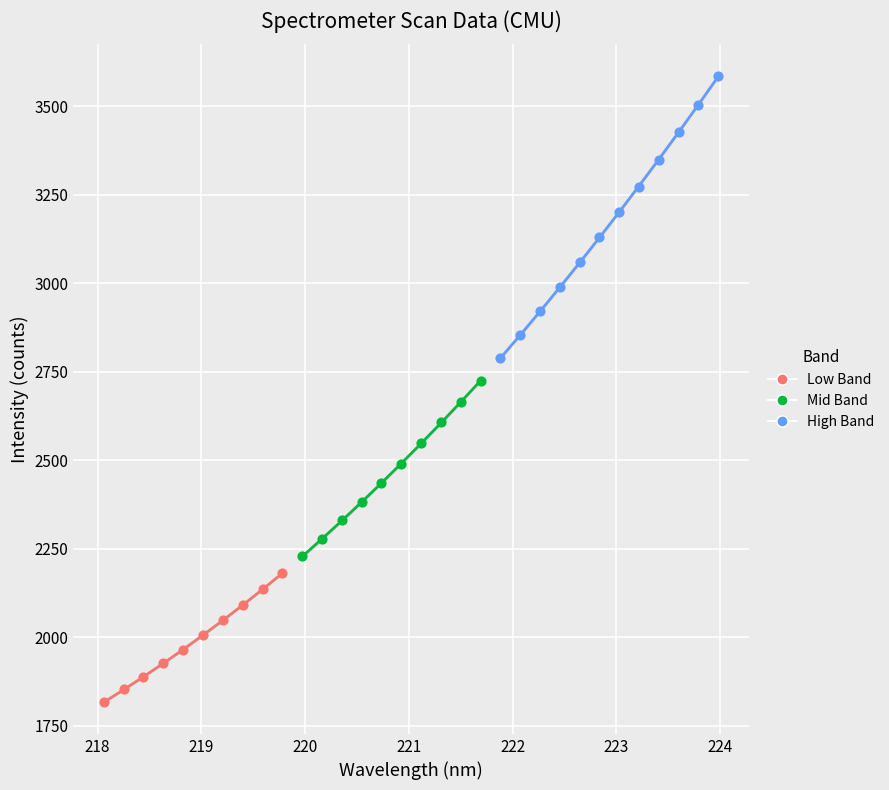

Which series contains the lowest Y value?

Low Band